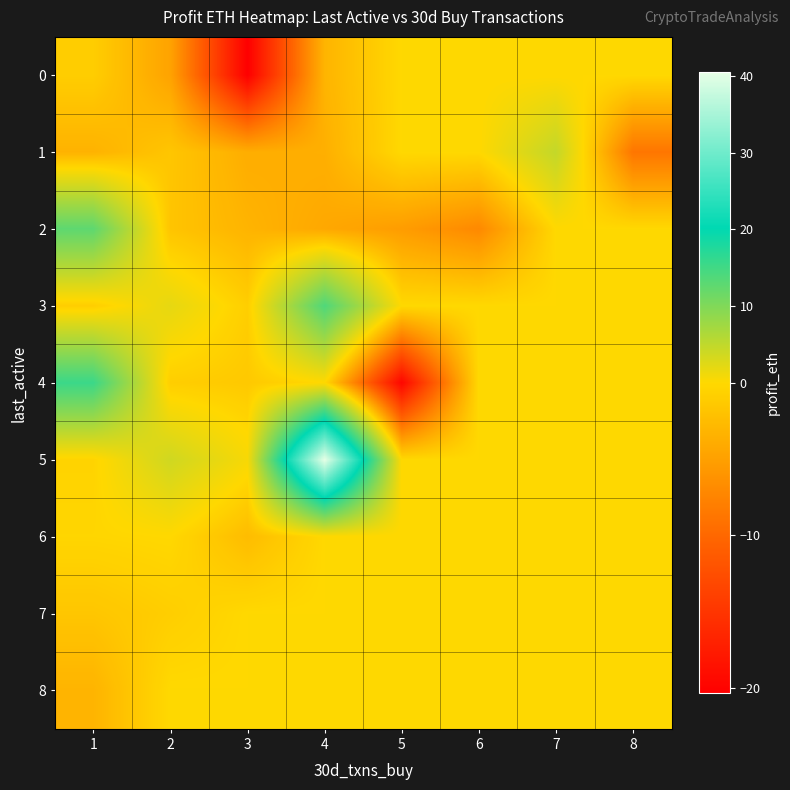

Which has a higher value, 8 or 6?

8